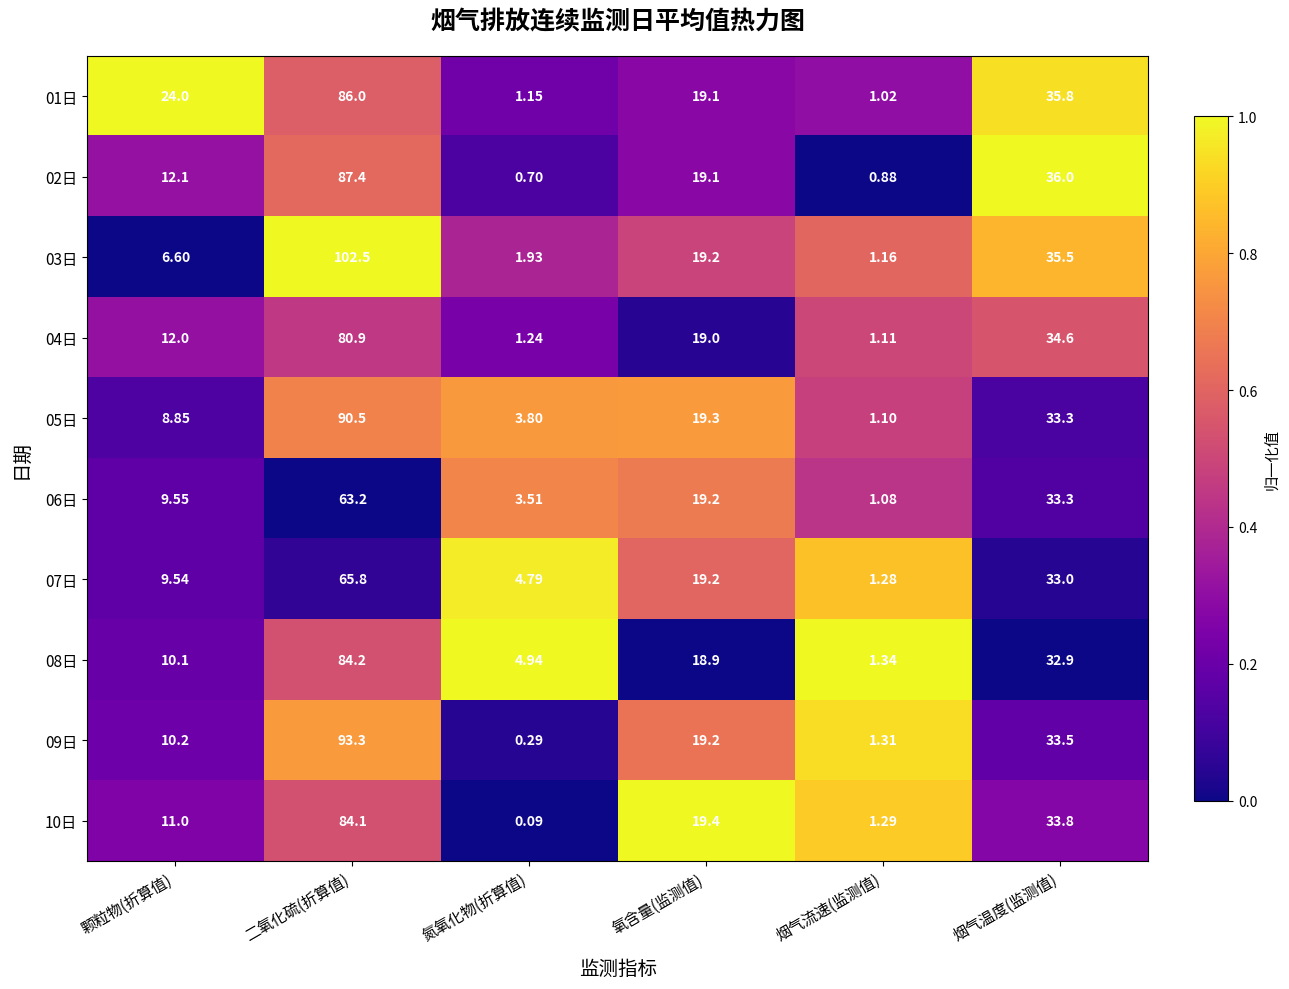

At which category is the sum across all series the highest?

二氧化硫(折算值)